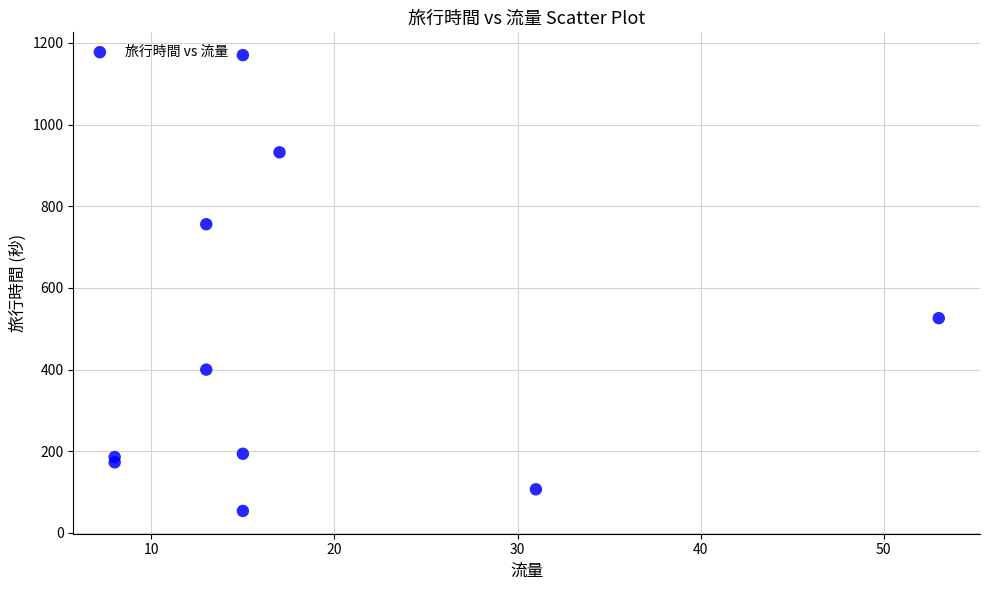

What Y value in the scatter plot is closest to 612?

526